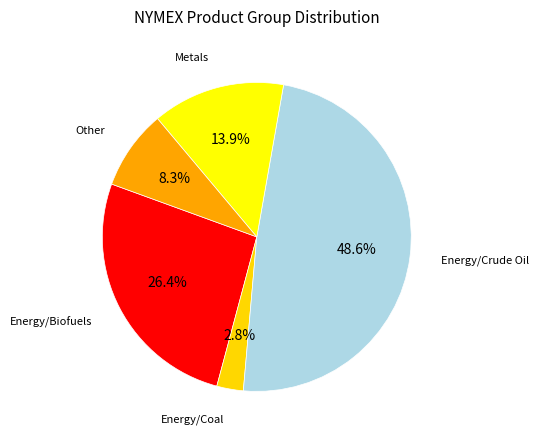

Is there any slice that represents more than half of the pie?

No